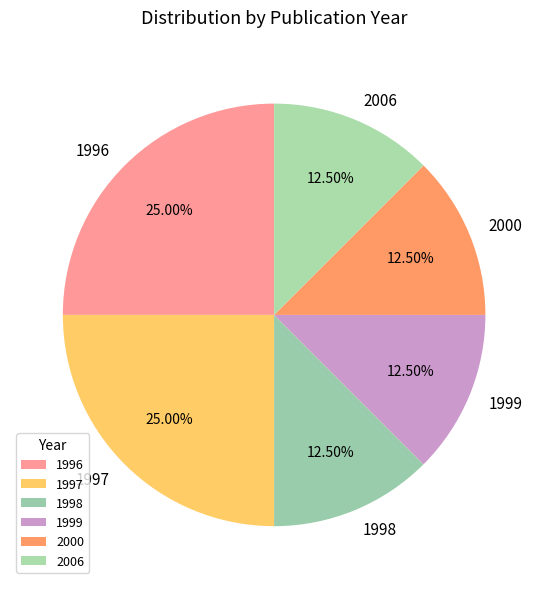

Is the sum of 2006 and 1997 greater than half?

No